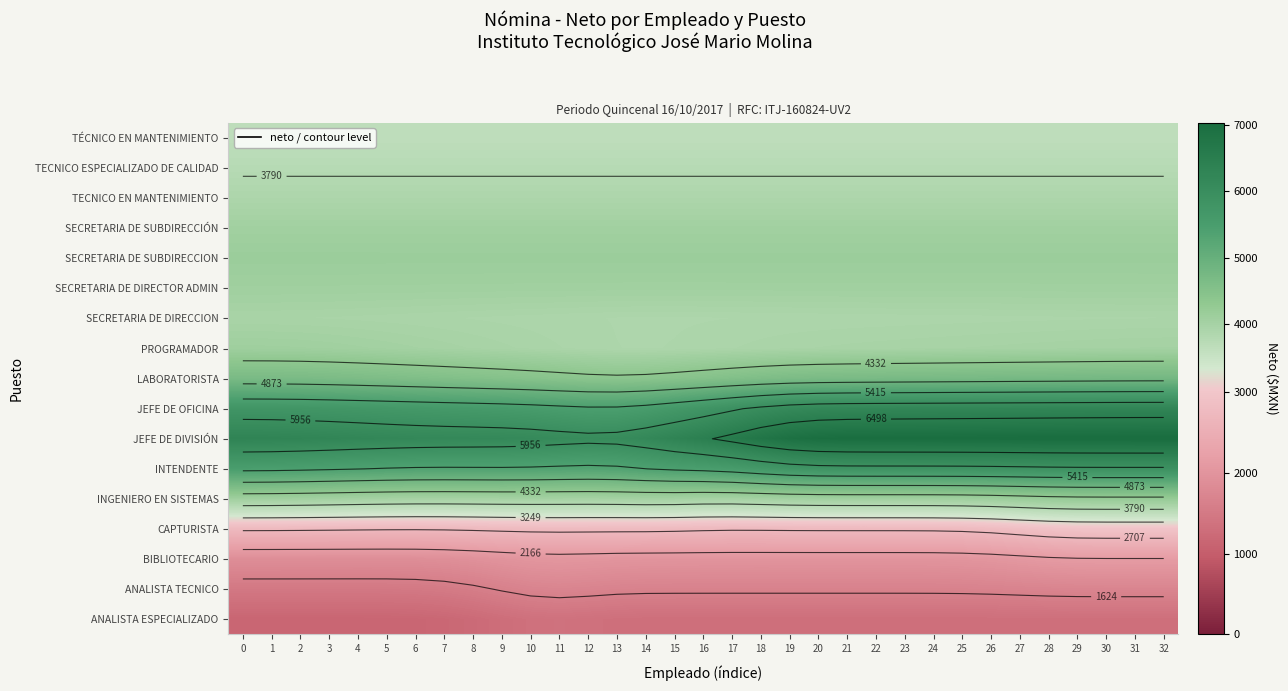

Which has a higher value, 24 or 11?

11